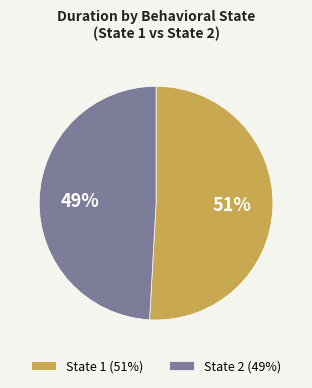

Is there any slice that represents more than half of the pie?

Yes